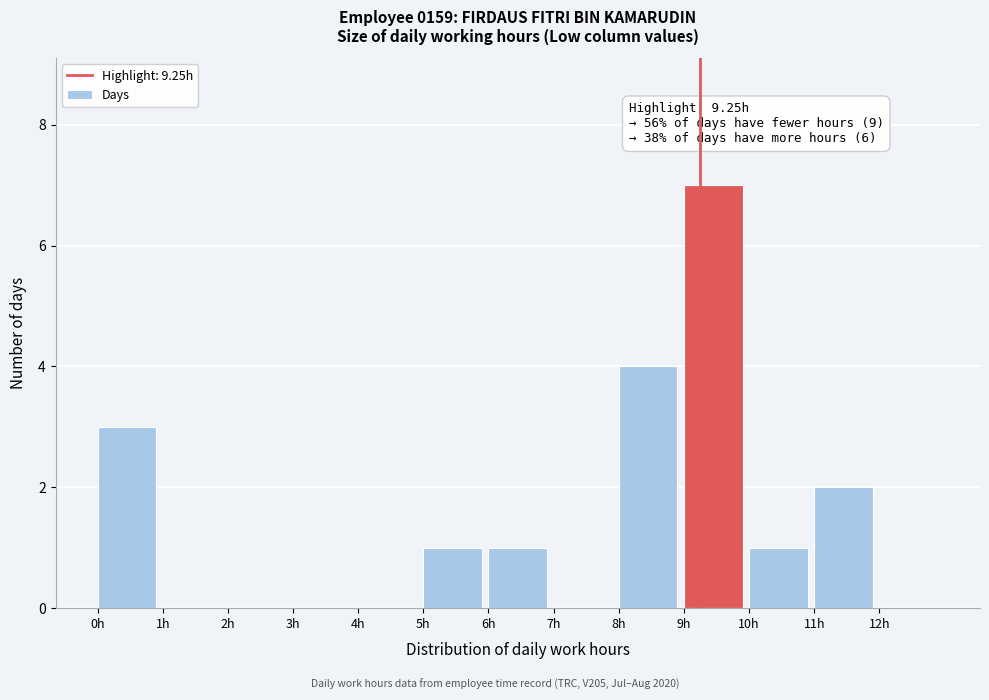

Over which range of the x-axis is the bar tallest?

9 to 10